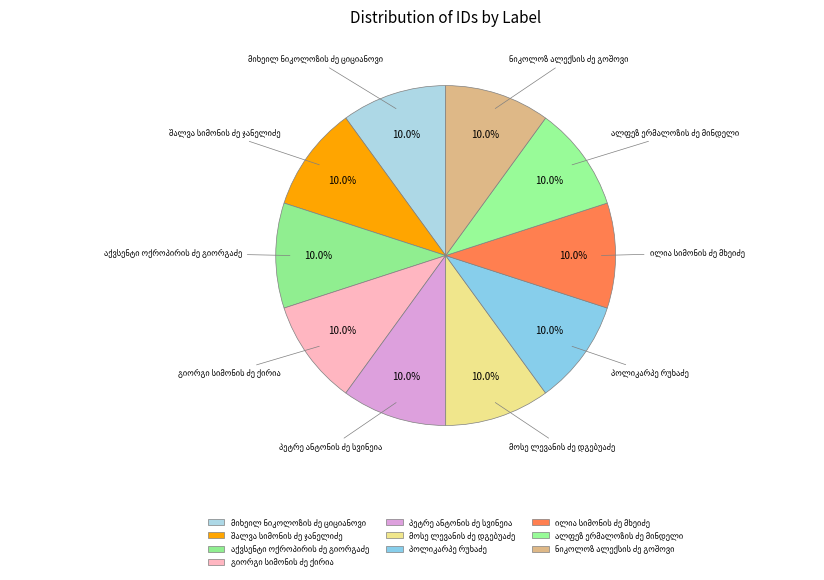

Does any single category account for the majority?

No